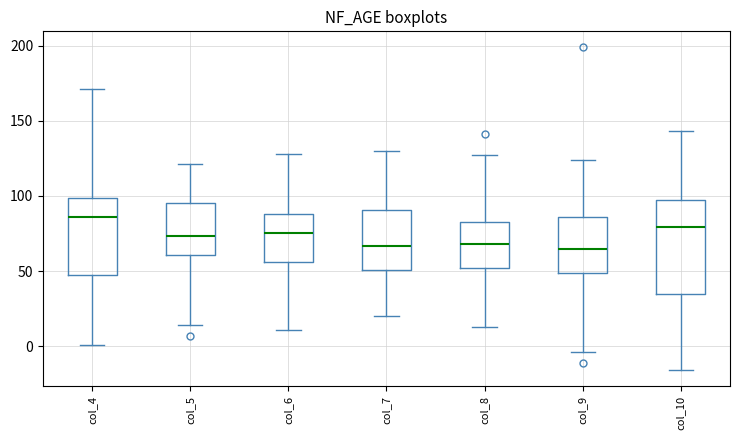

Where is the lower edge of the box for col_8 on the y-axis? The values are not printed on the chart, so give them approximately, as read against the axis.

50